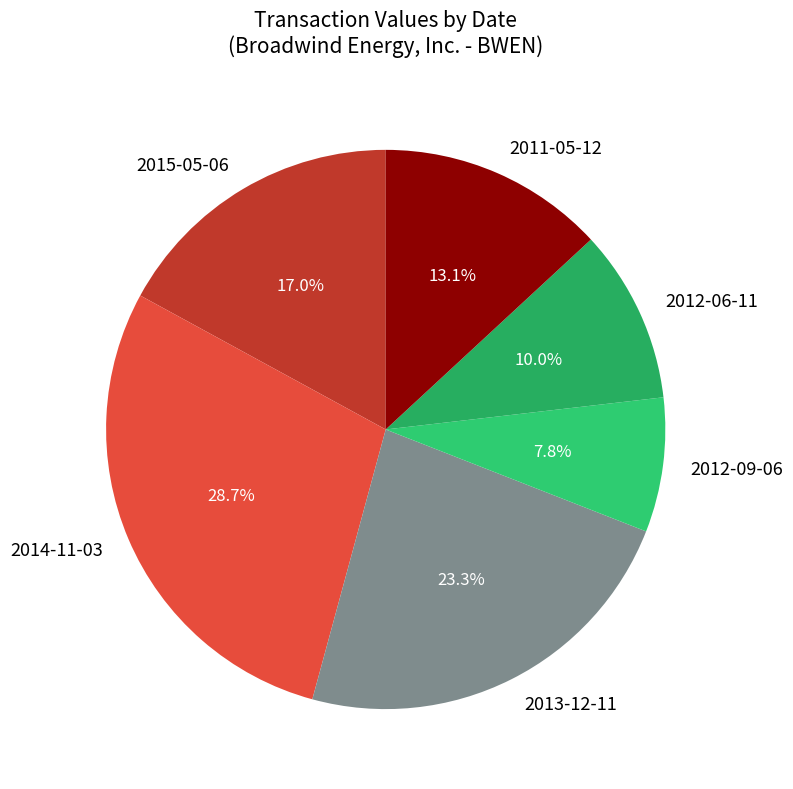

What is the largest slice in the pie chart?

2014-11-03